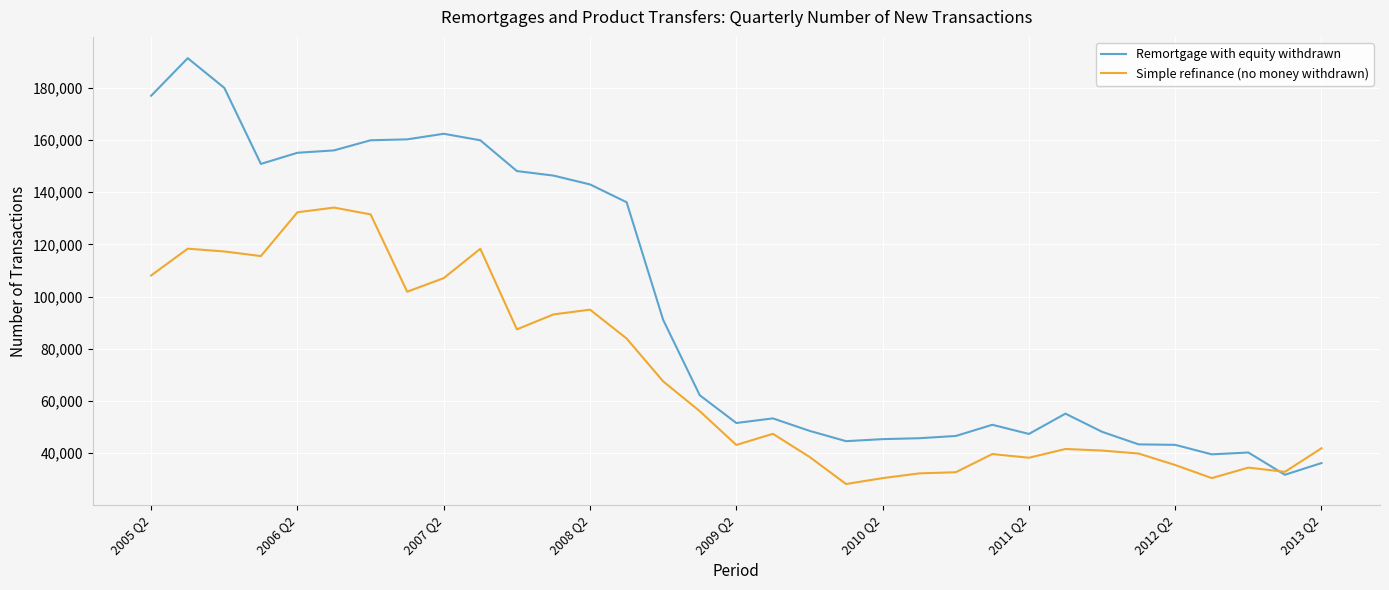

Which series has the largest range (max minus min)?

Remortgage with equity withdrawn